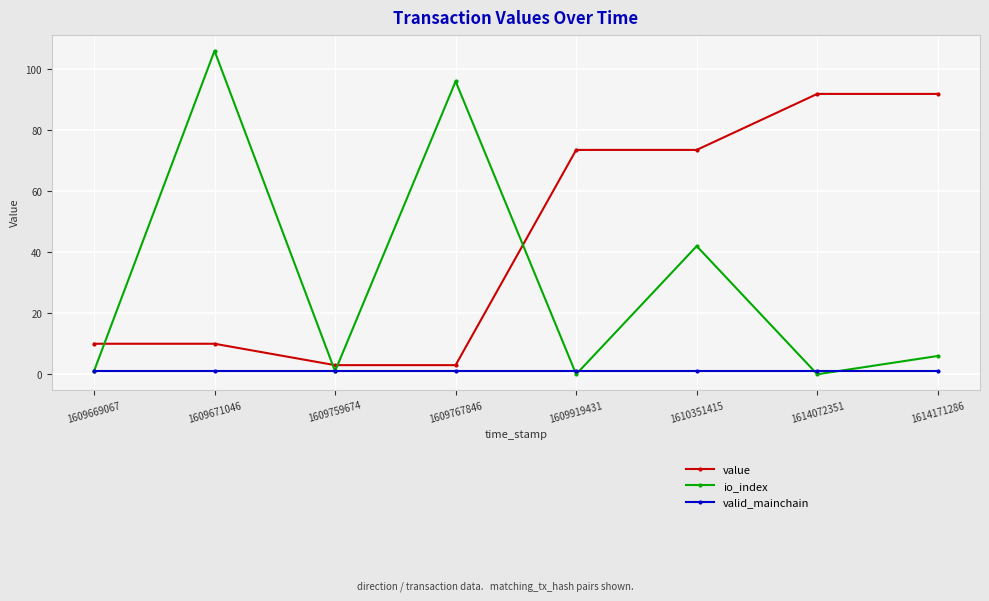

Where is the first local minimum for io_index?

1609759674